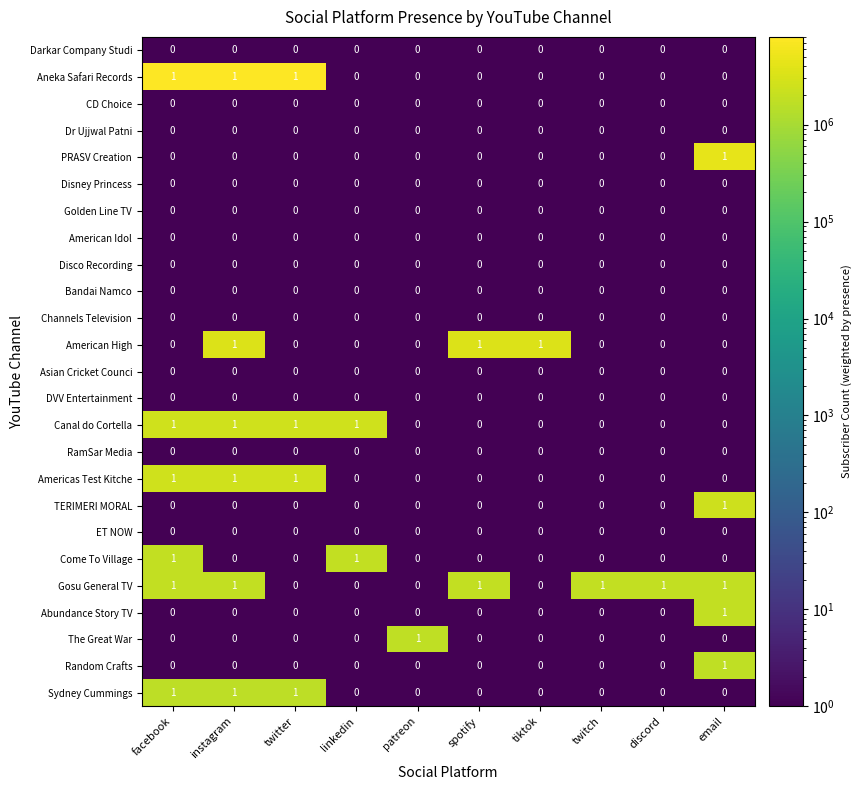

Which series has the largest total across all categories?

Gosu General TV